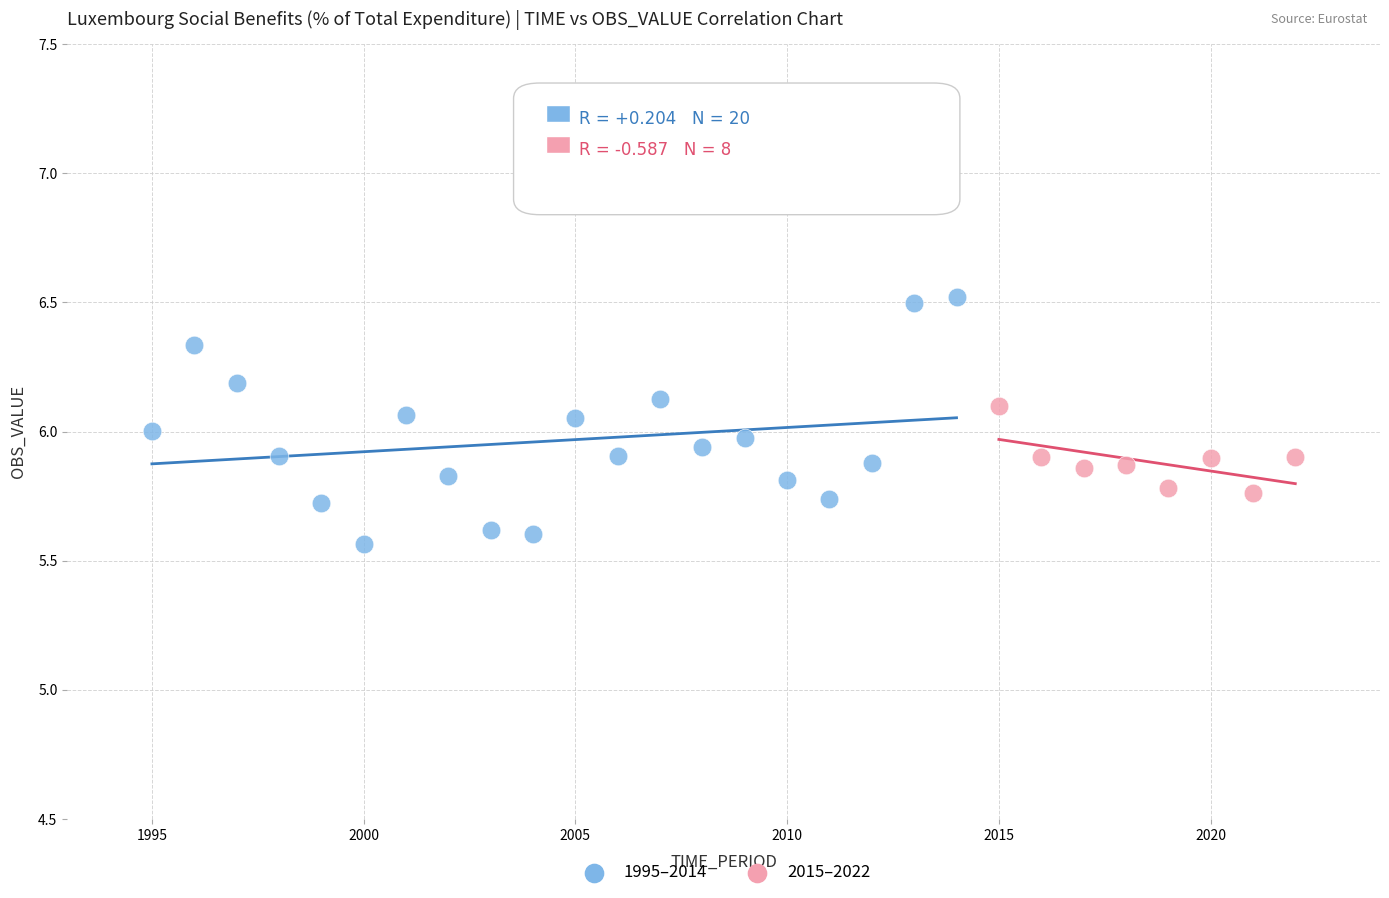

Which series contains the lowest Y value?

1995–2014